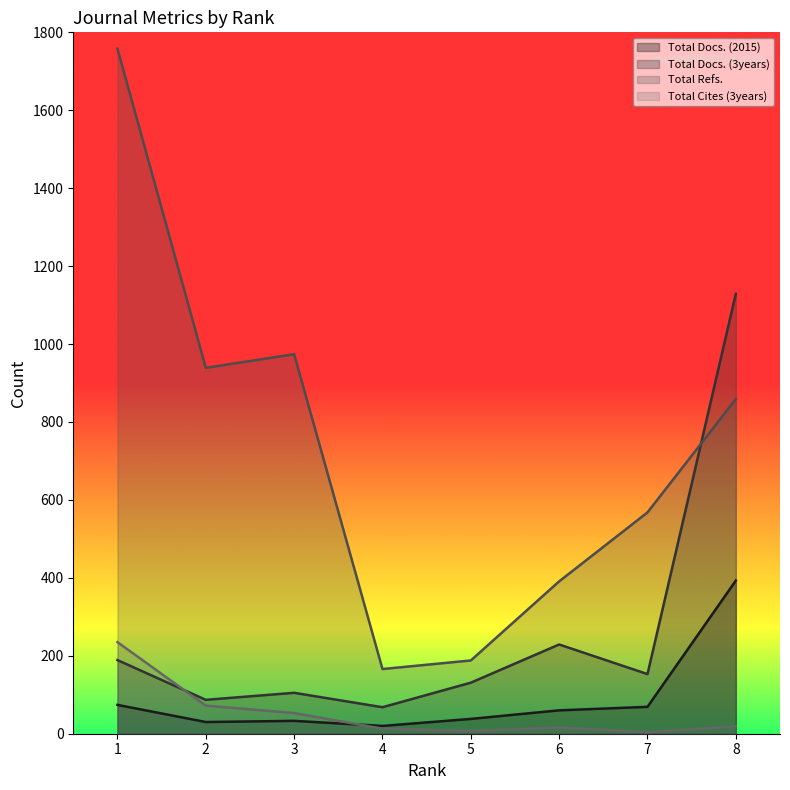

What is the value of the Total Docs. (2015) point at the 2nd from the left?

30